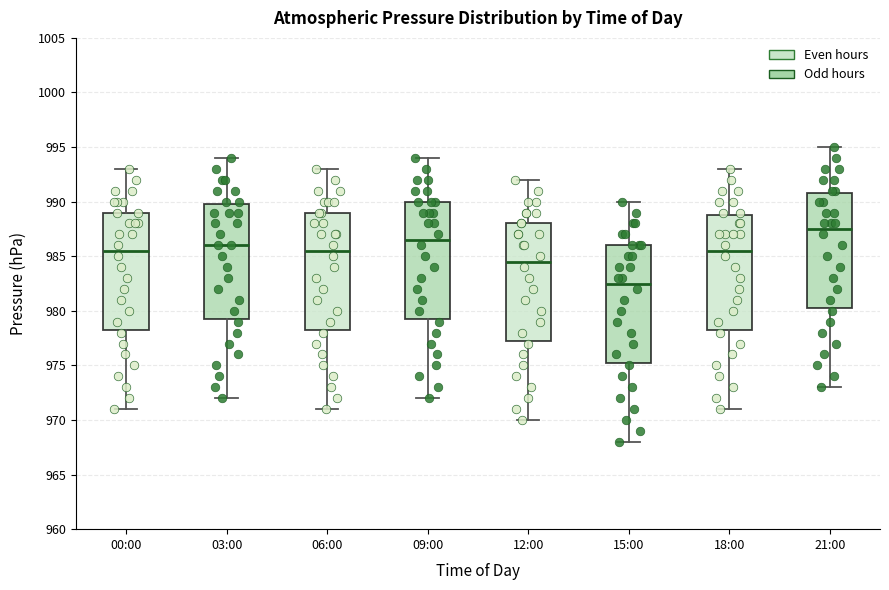

Where does the upper whisker of the box for 06:00 end on the y-axis? The values are not printed on the chart, so give them approximately, as read against the axis.

993.0